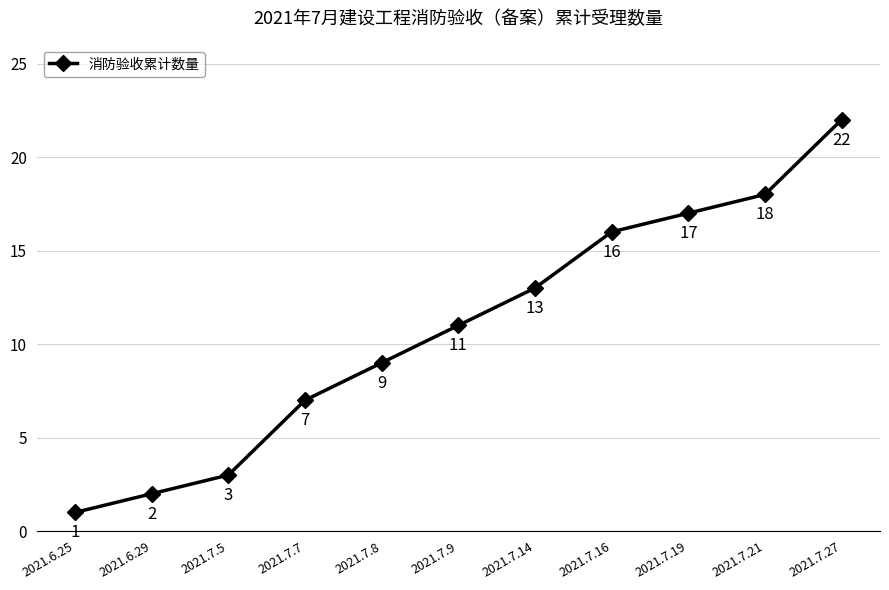

Is this an area chart (filled region under the line)?

No